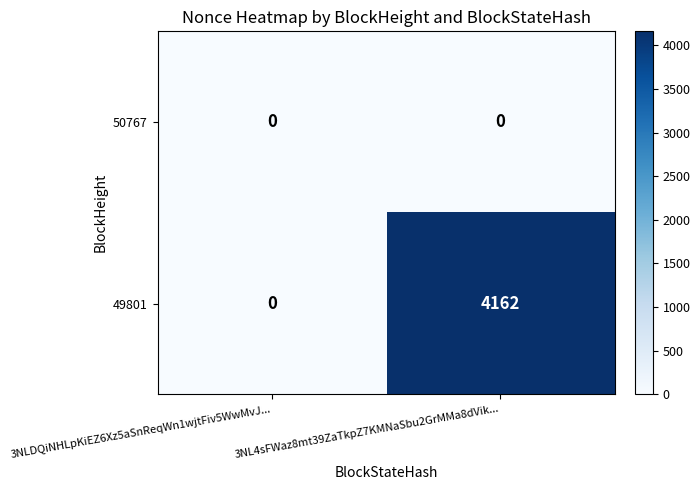

List the series in order of their overall mean, lowest first.

50767, 49801